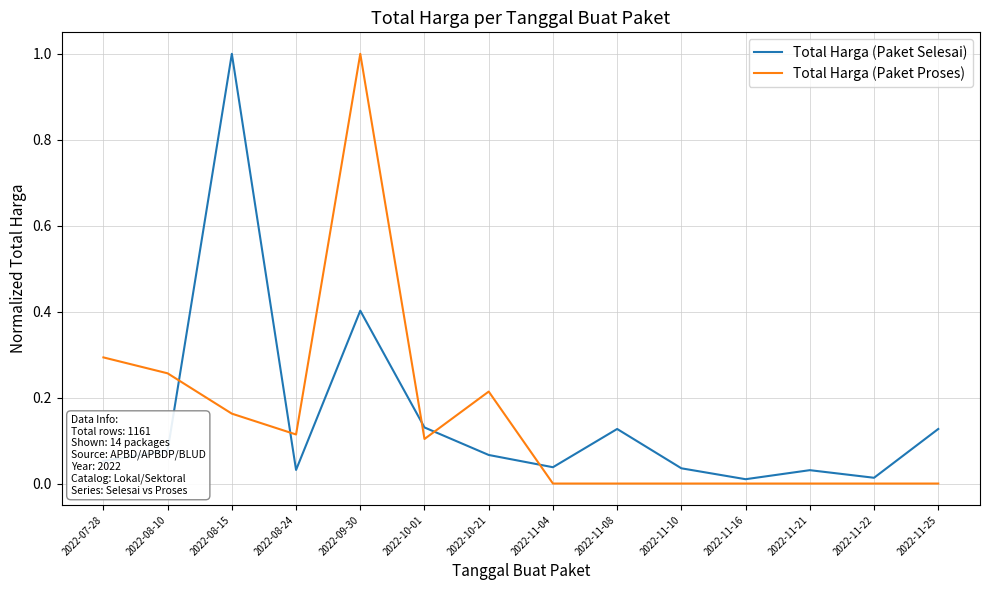

What position from the left is 2022-08-15?

3